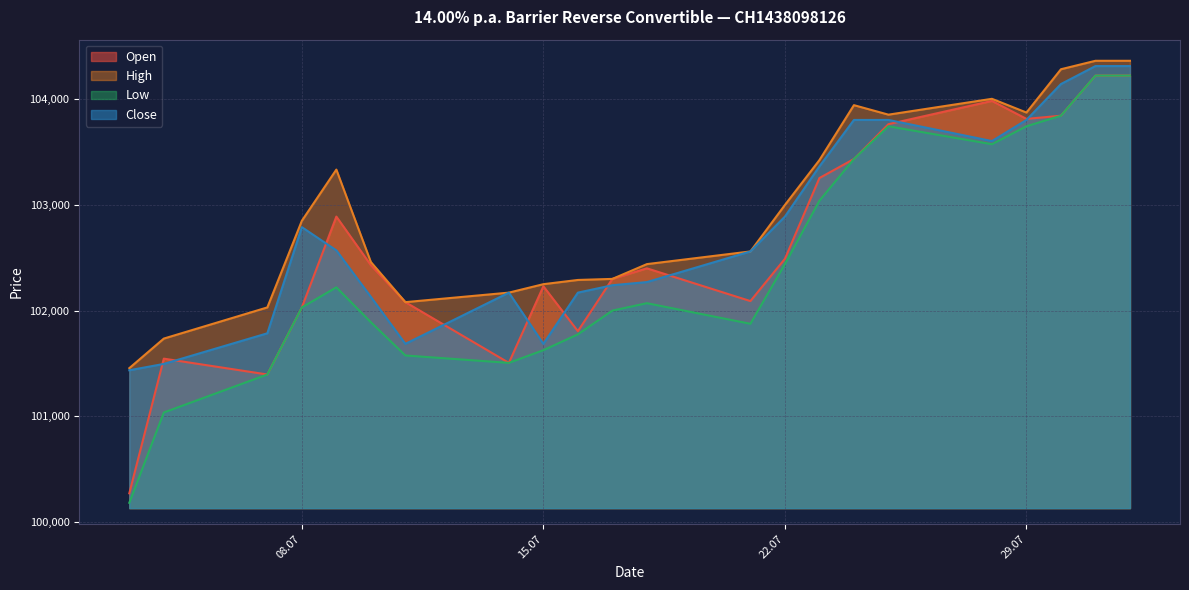

At which category is the sum across all series the highest?

31.07.2025